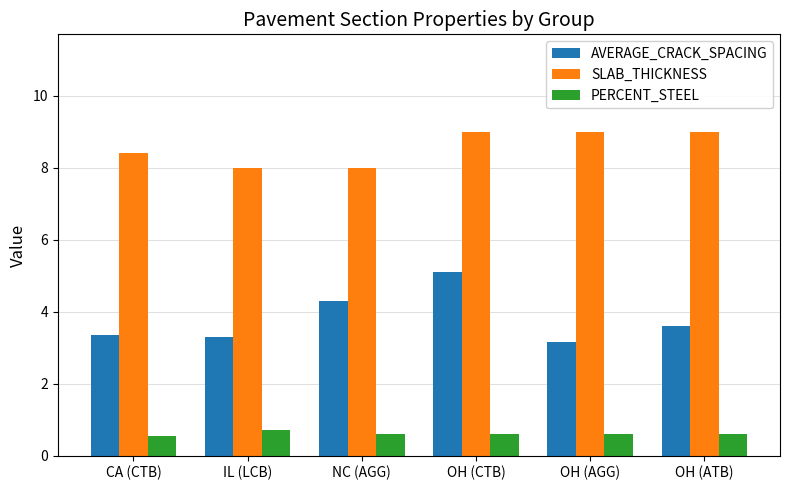

What is the difference between the maximum and minimum values in the SLAB_THICKNESS series?

1.0